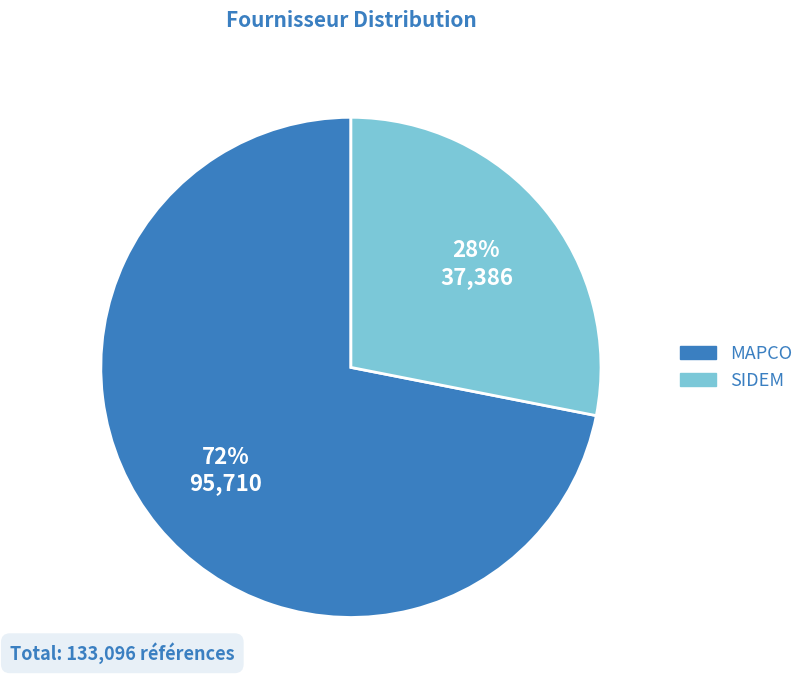

Approximately how many times larger is the value at SIDEM compared to MAPCO?

0.4